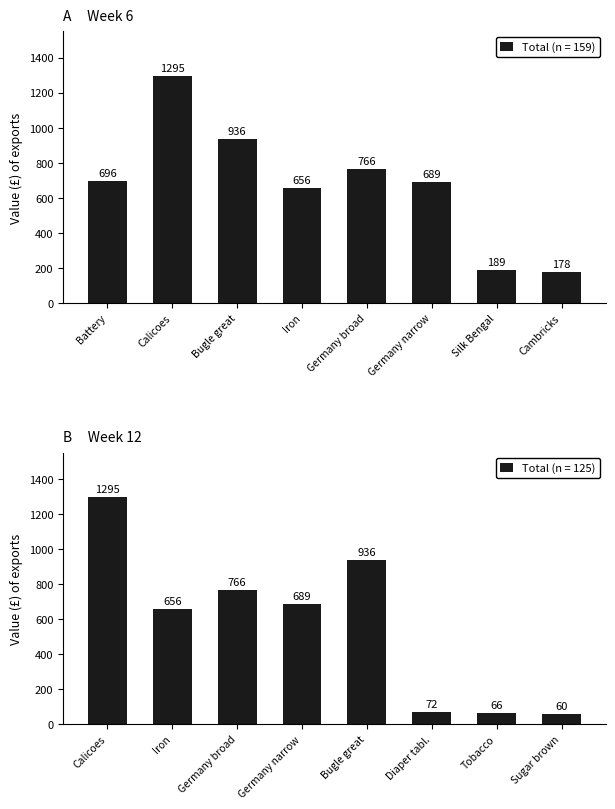

What is the difference between the Total (n = 159) values at Calicoes and Bugle great?

359